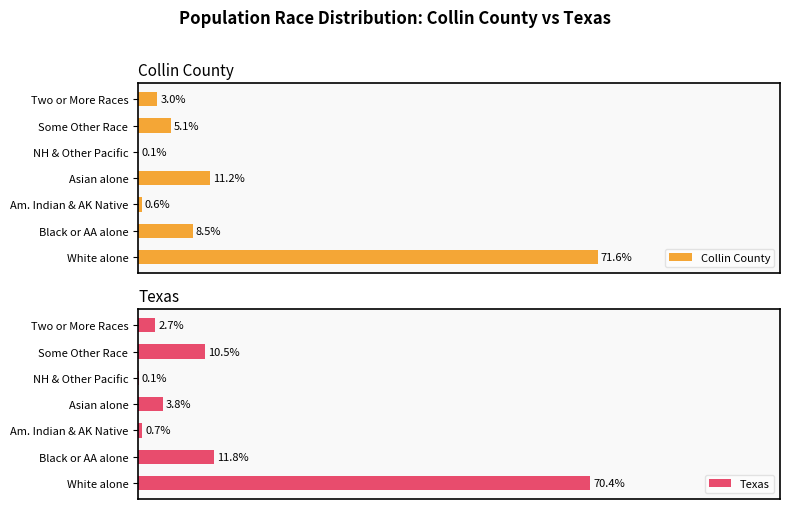

How many data points in Collin County are above 5?

4